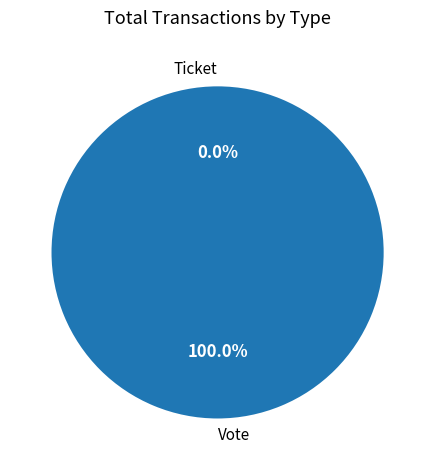

Is it true that Vote is 99% of the pie?

False